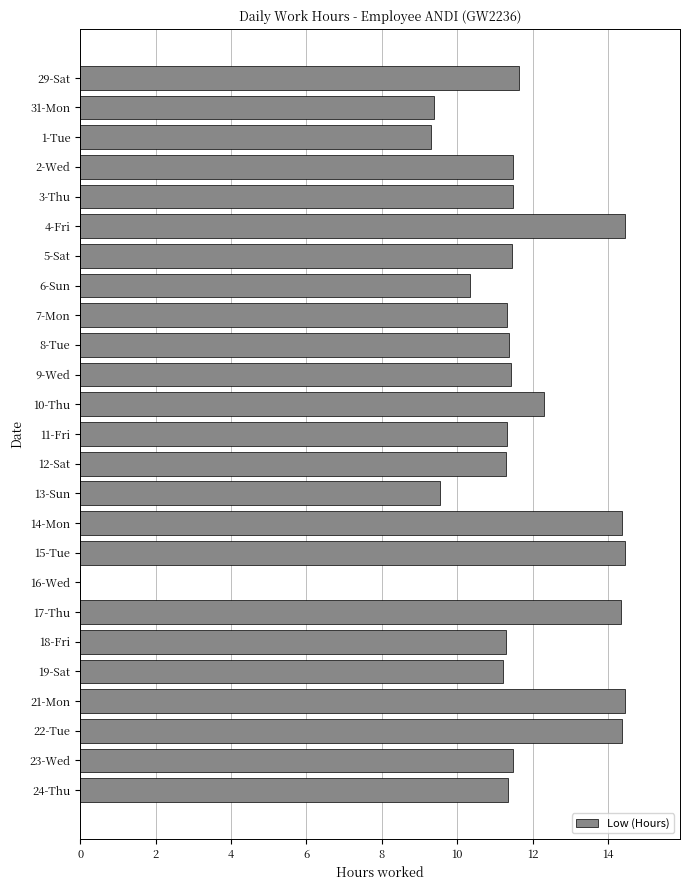

Count the number of data series in this chart.

1